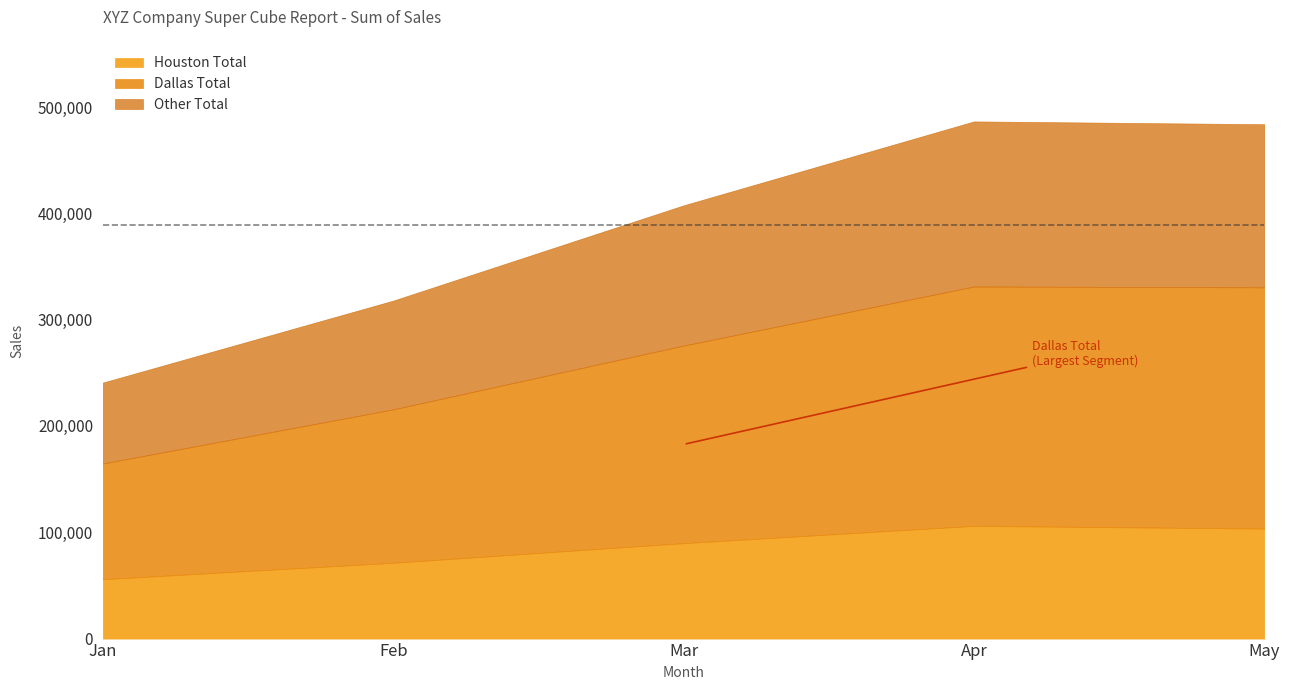

Where is the first local maximum for Other Total?

Apr